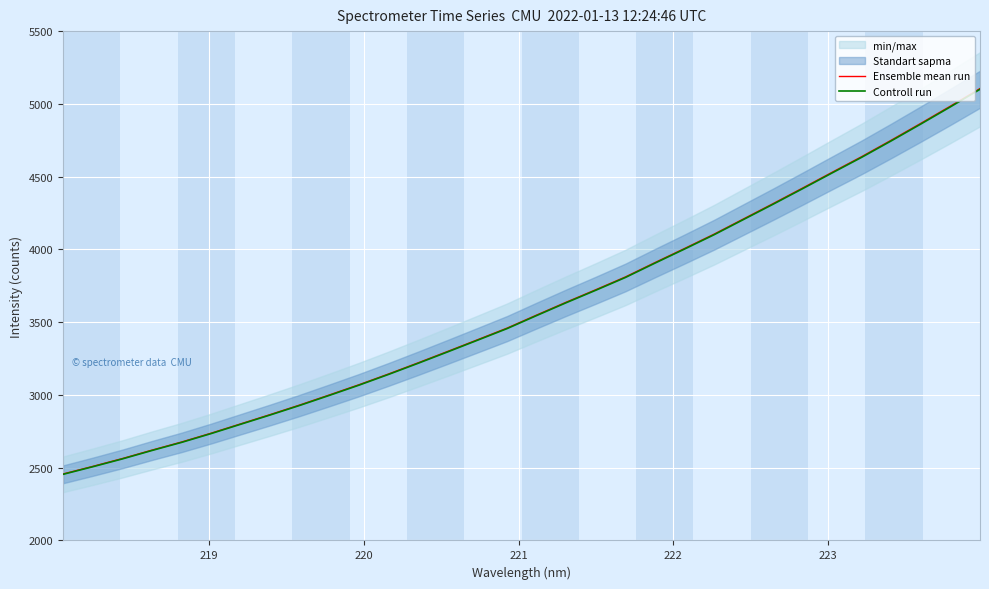

True or false: Controll run has more than 2 interior local peaks.

False